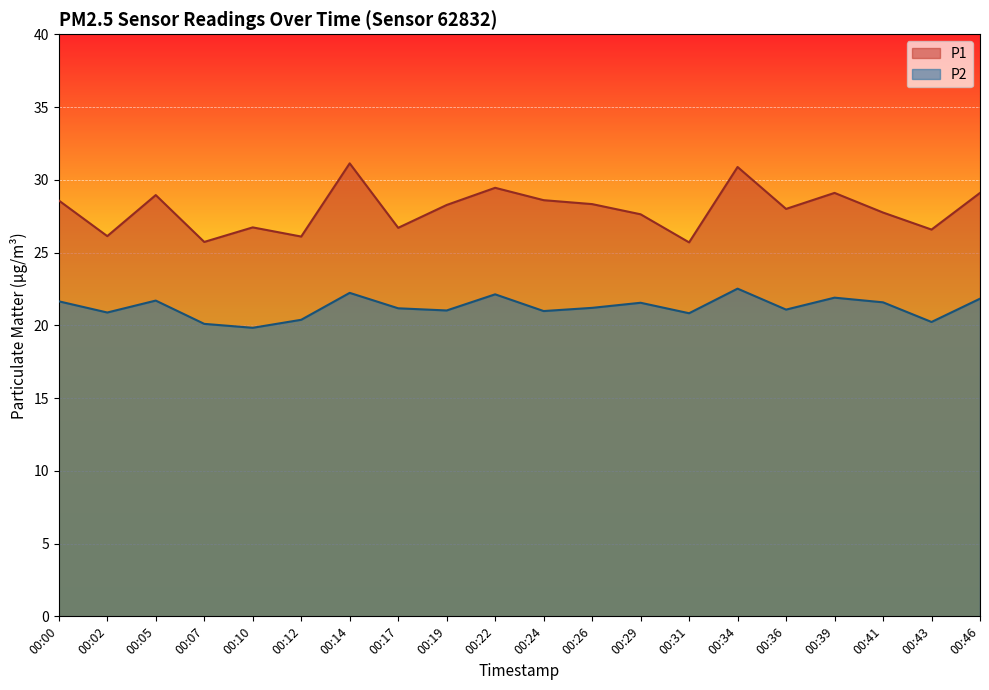

What is the difference between the maximum and minimum values in the P2 series?

2.7